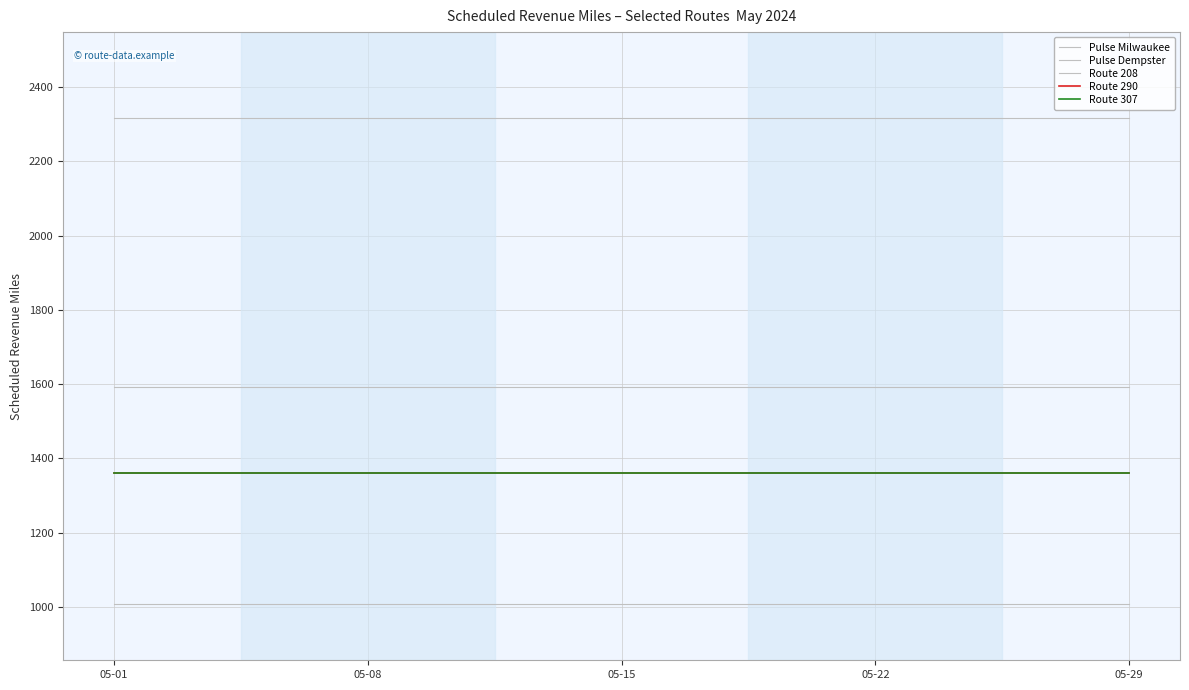

True or false: Route 208 has more than 1 interior local peaks.

False